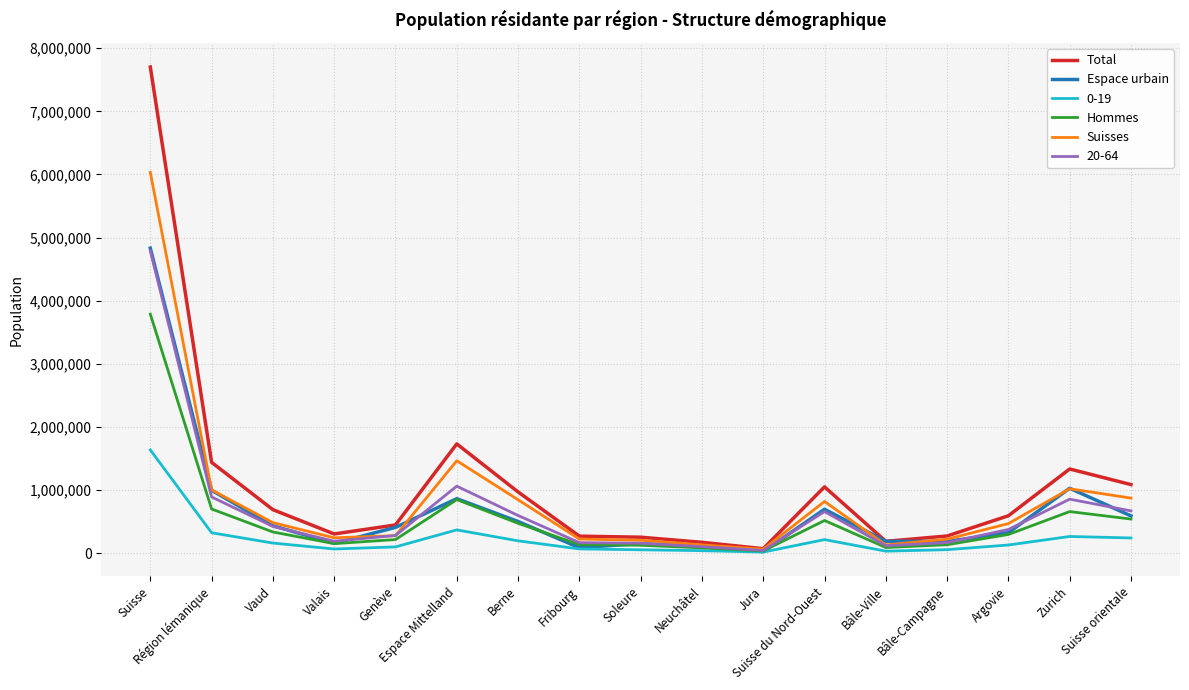

Where is Total nearest to the value 3885839?

Espace Mittelland